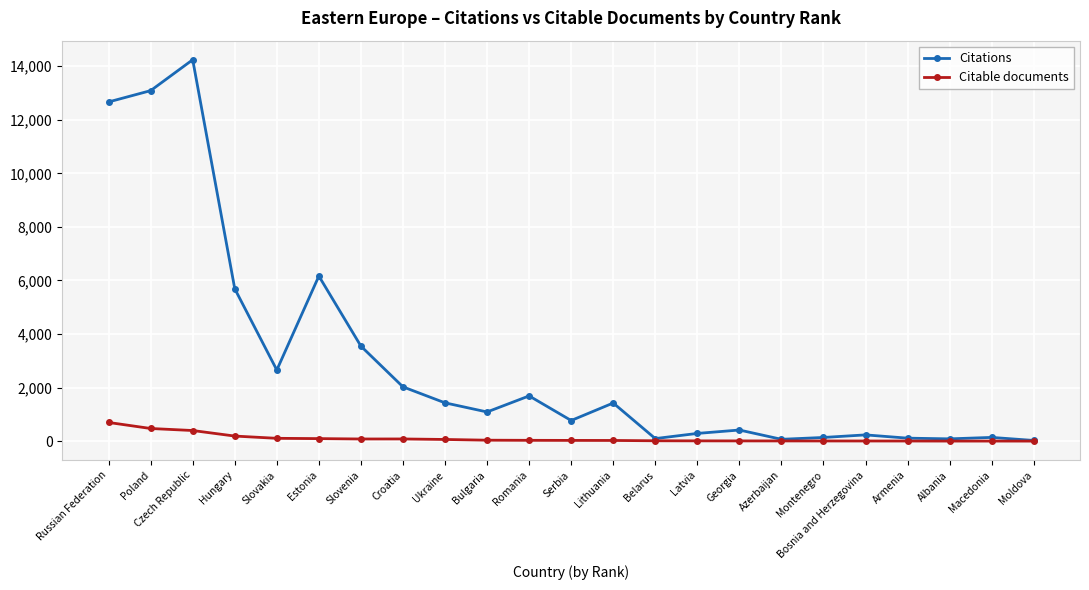

Between Russian Federation and Latvia, which series saw the biggest shift?

Citations